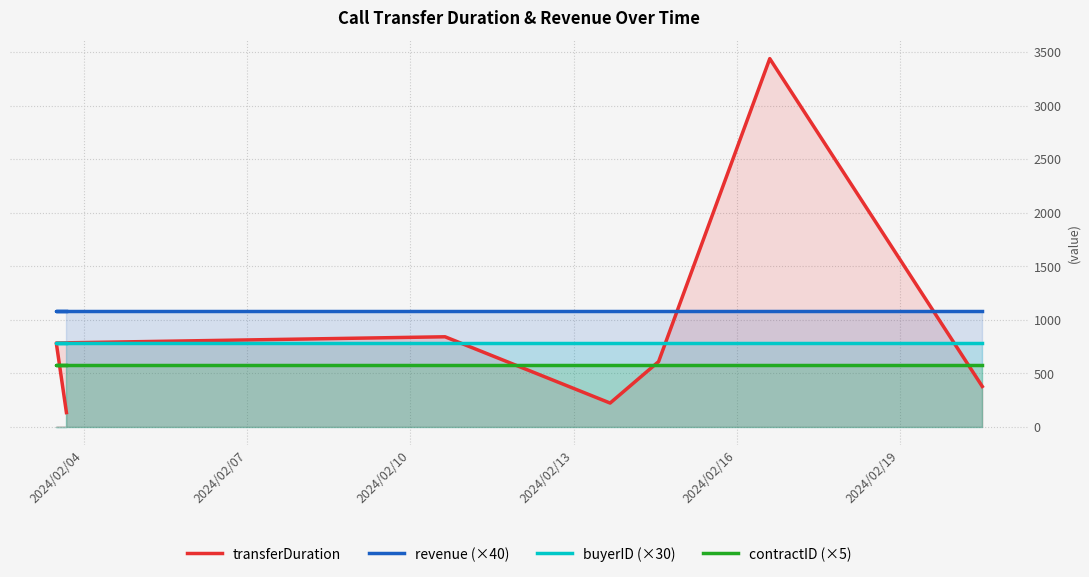

True or false: contractID (×5) has more than 0 interior local peaks.

False